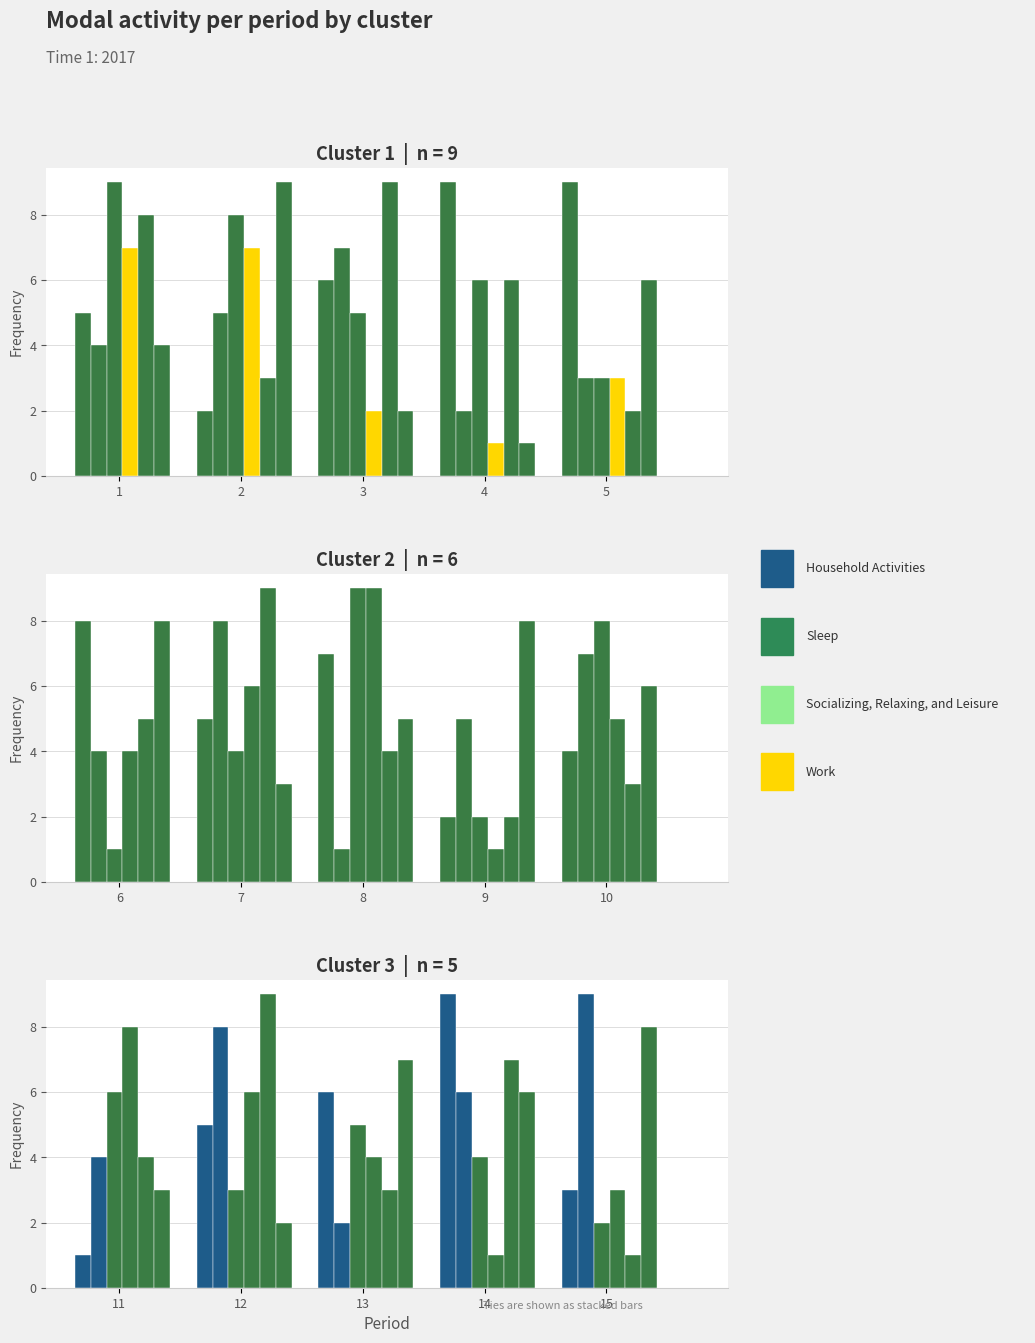

At which category is the sum across all series the highest?

12